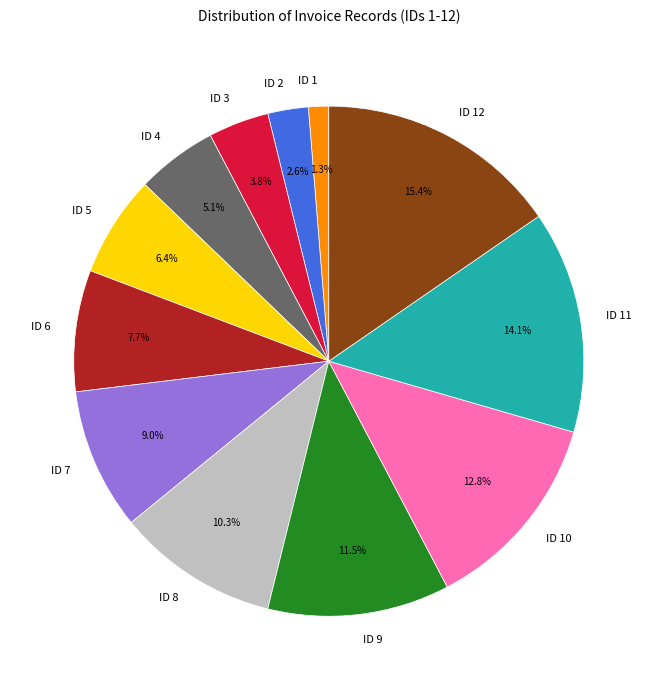

How many segments does this pie chart have?

12